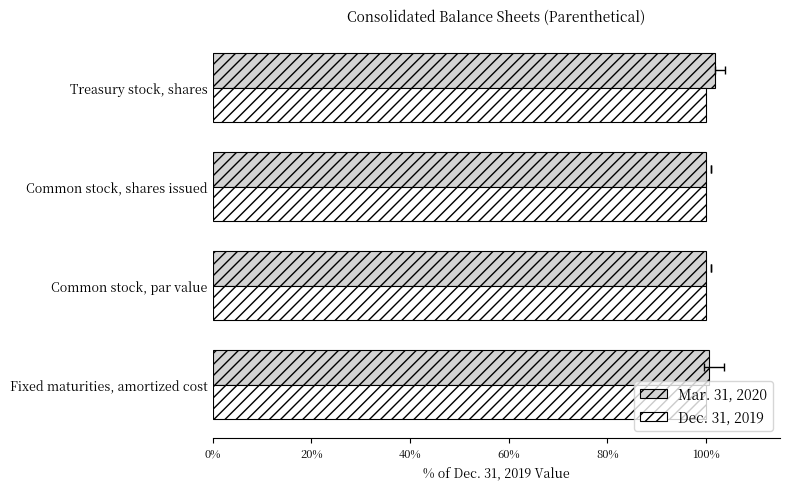

Reading left to right, what are all the values shown in this chart?

Mar. 31, 2020: 100.6	100.0	100.0	101.8
Dec. 31, 2019: 0.3	0.3	0.3	0.3